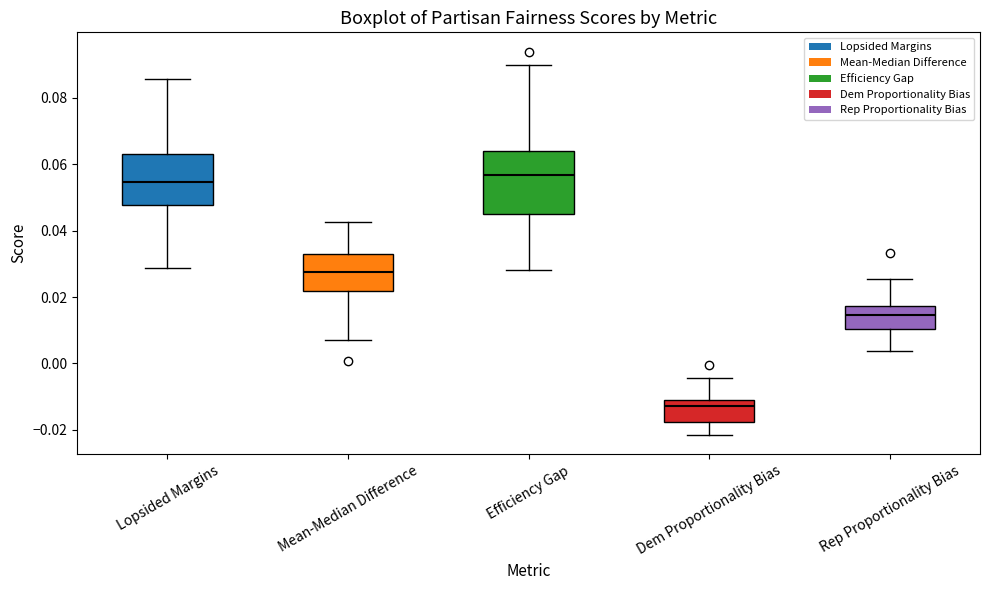

Which box's median line is the highest?

Efficiency Gap